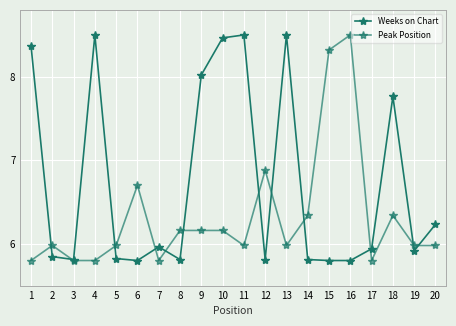

What is the difference between the maximum and minimum values in the Weeks on Chart series?

2.7